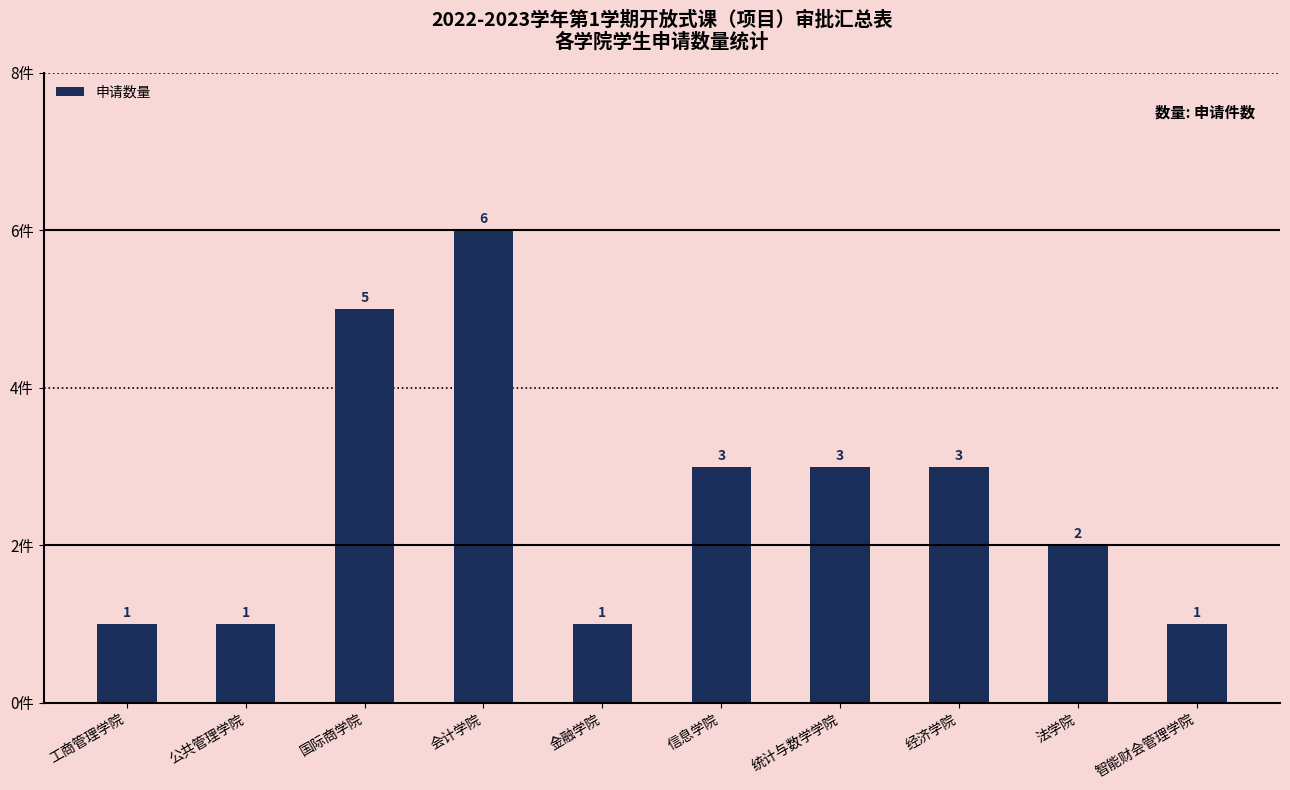

Approximately how many times larger is the value at 信息学院 compared to 统计与数学学院?

1.0